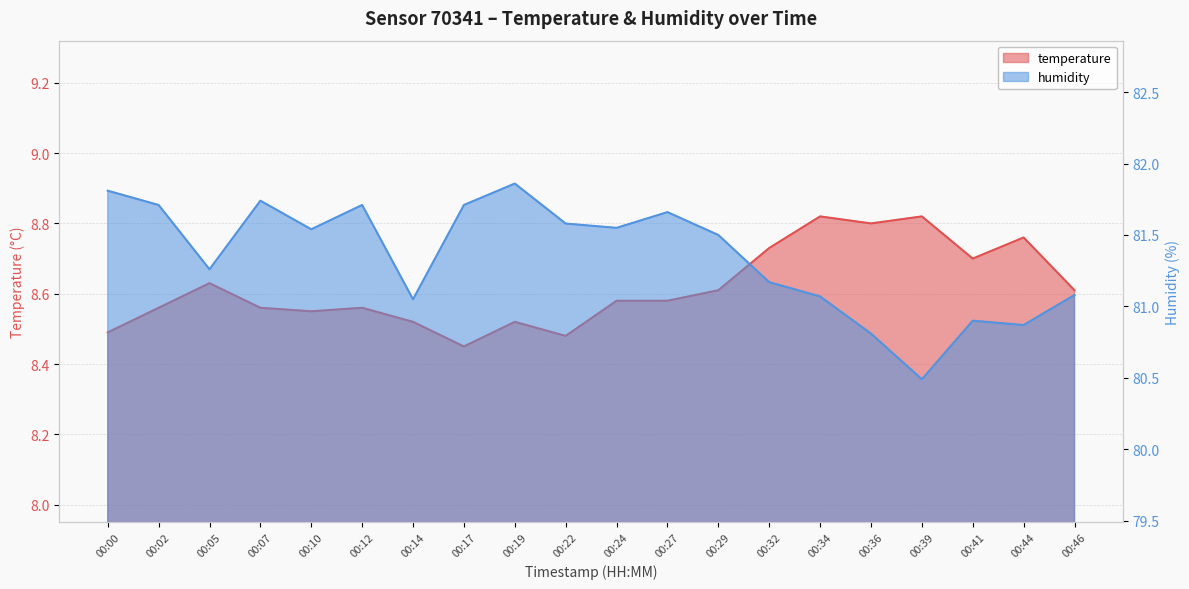

What is the highest value of the humidity series?

81.9